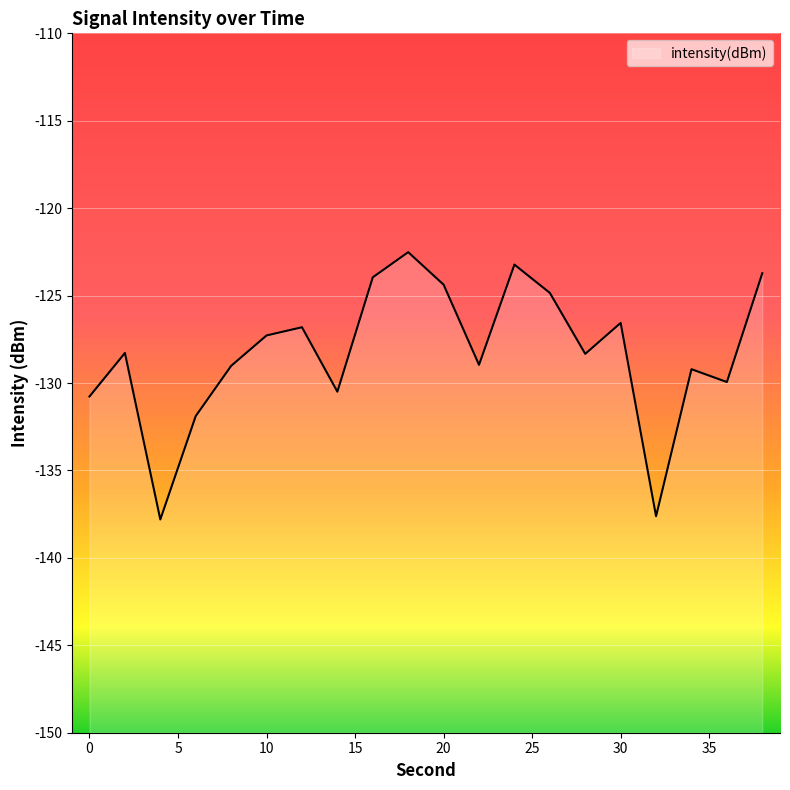

List the labels in order of value, smallest first.

4, 32, 6, 0, 14, 36, 34, 8, 22, 28, 2, 10, 12, 30, 26, 20, 16, 38, 24, 18